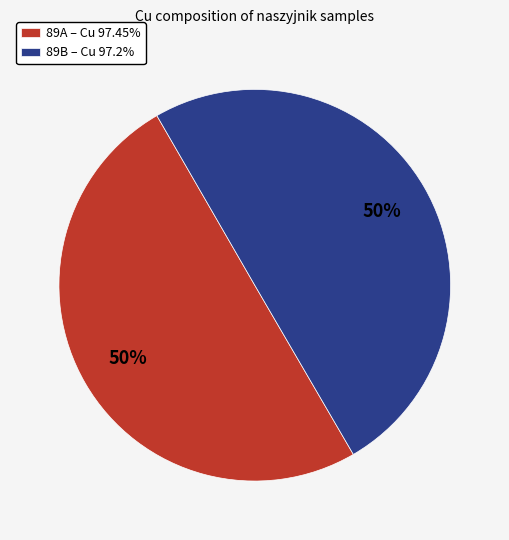

Approximately how many times larger is the value at 89B – Cu 97.2% compared to 89A – Cu 97.45%?

1.0